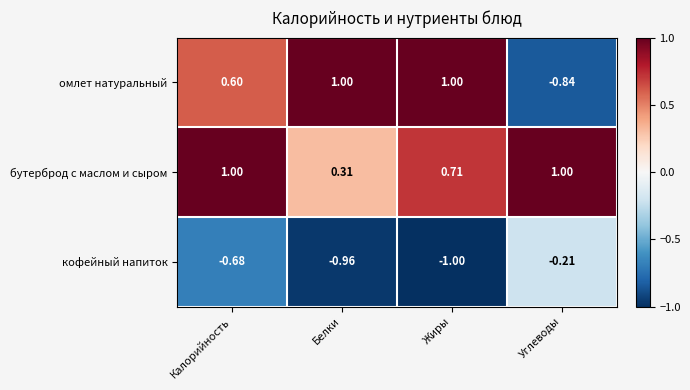

Count the number of data series in this chart.

3